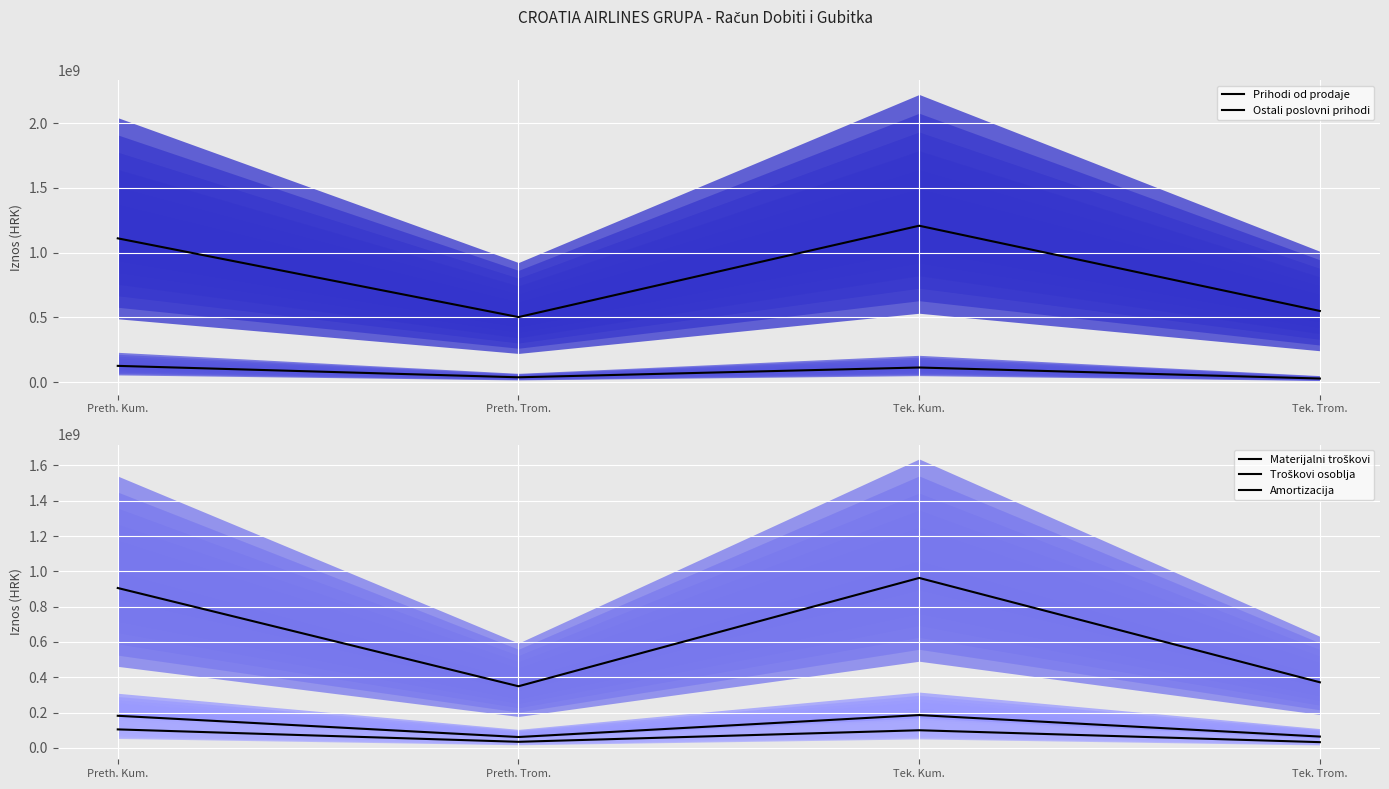

What is the difference between the Amortizacija values at Tek. Trom. and Tek. Kum.?

67390109